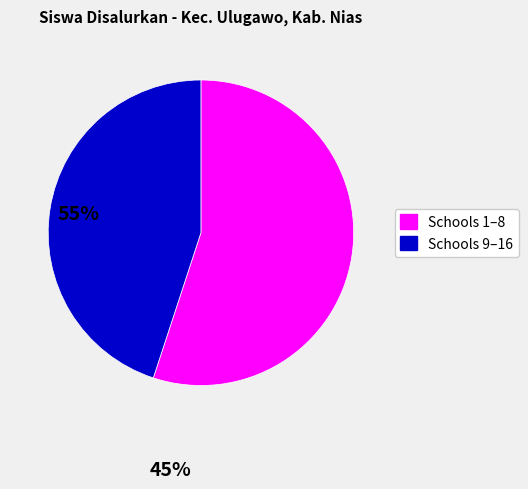

Does any single category account for the majority?

Yes